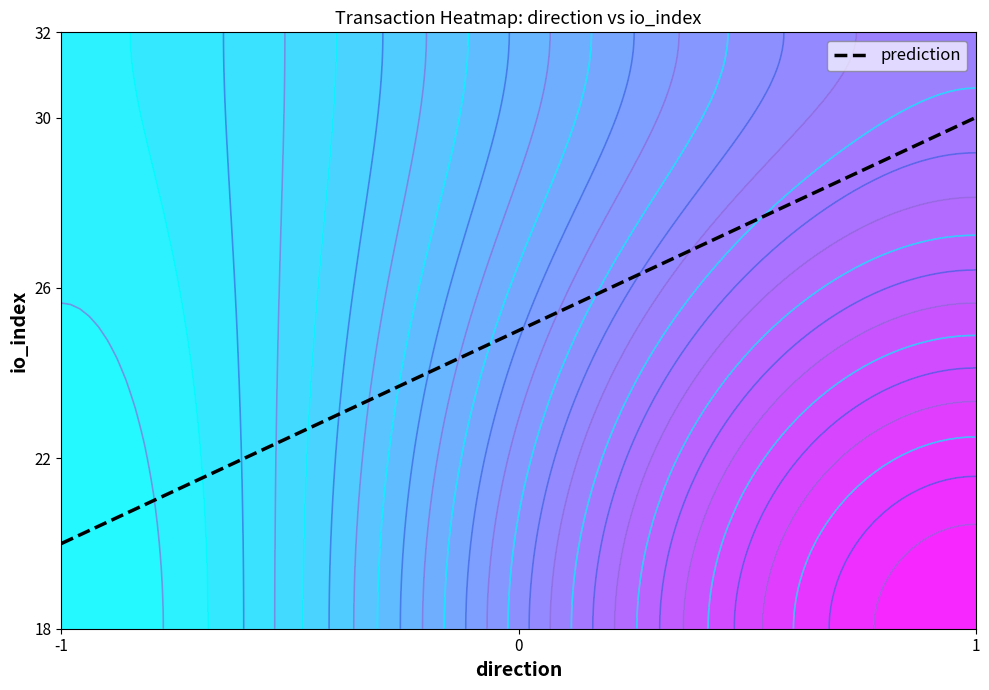

What is the maximum value shown in the chart?

32